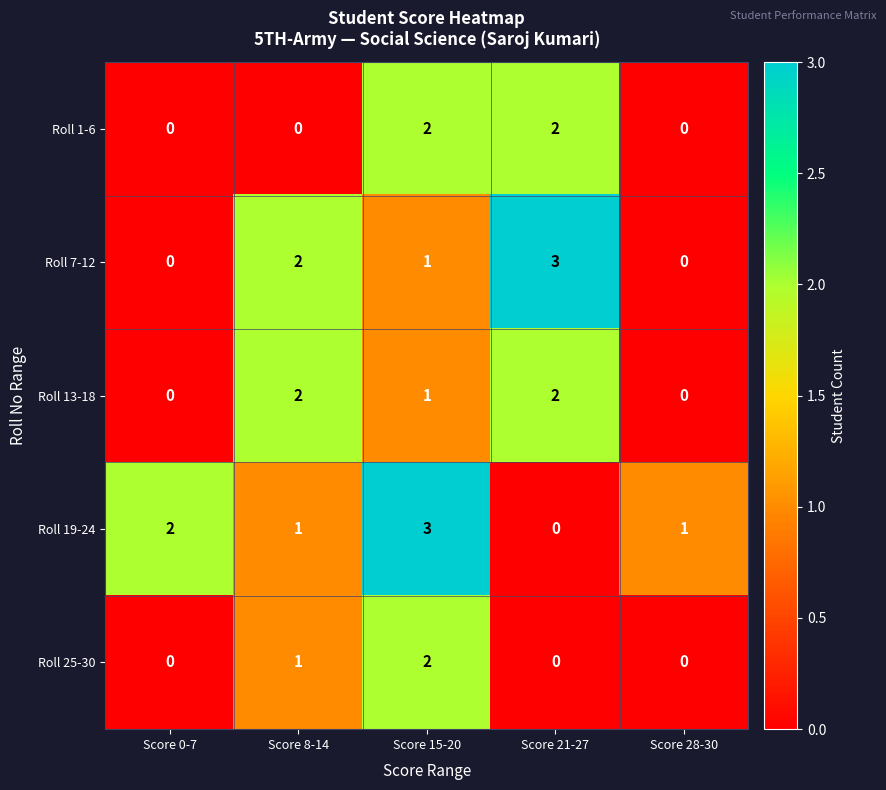

Reading left to right, extract all data points from this chart.

Roll 1-6: 0	0	2	2	0
Roll 7-12: 0	2	1	3	0
Roll 13-18: 0	2	1	2	0
Roll 19-24: 2	1	3	0	1
Roll 25-30: 0	1	2	0	0